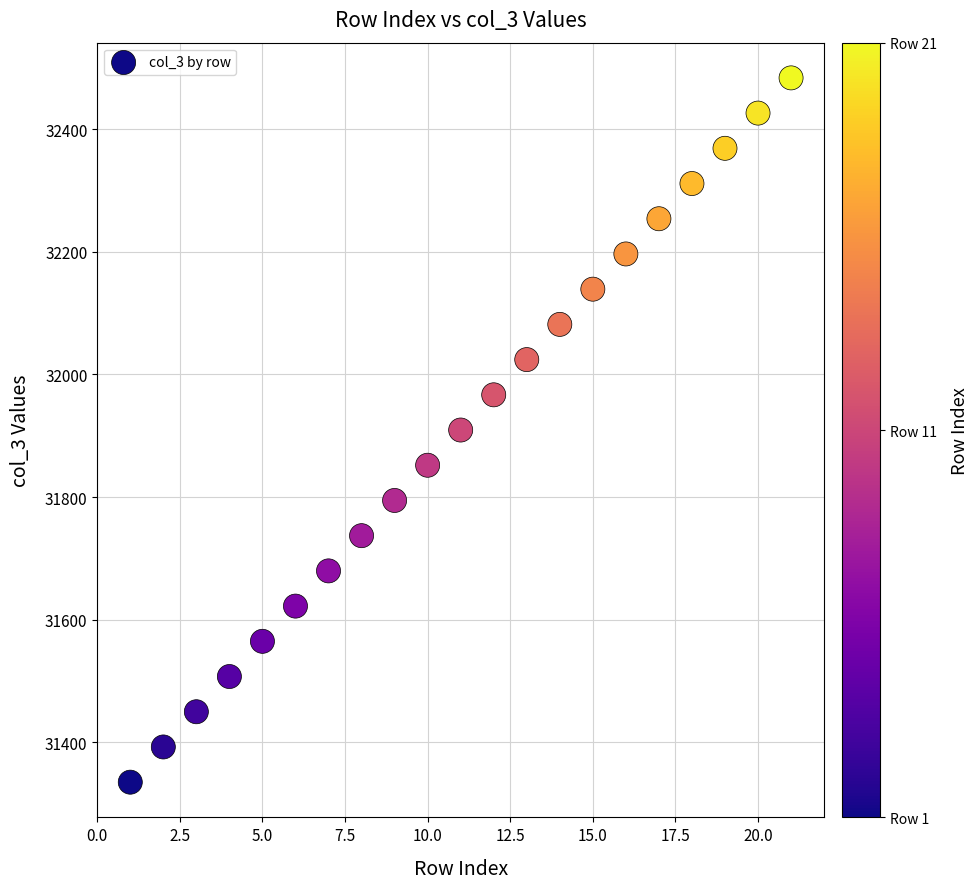

What is the range of X values (max minus min)?

20.0